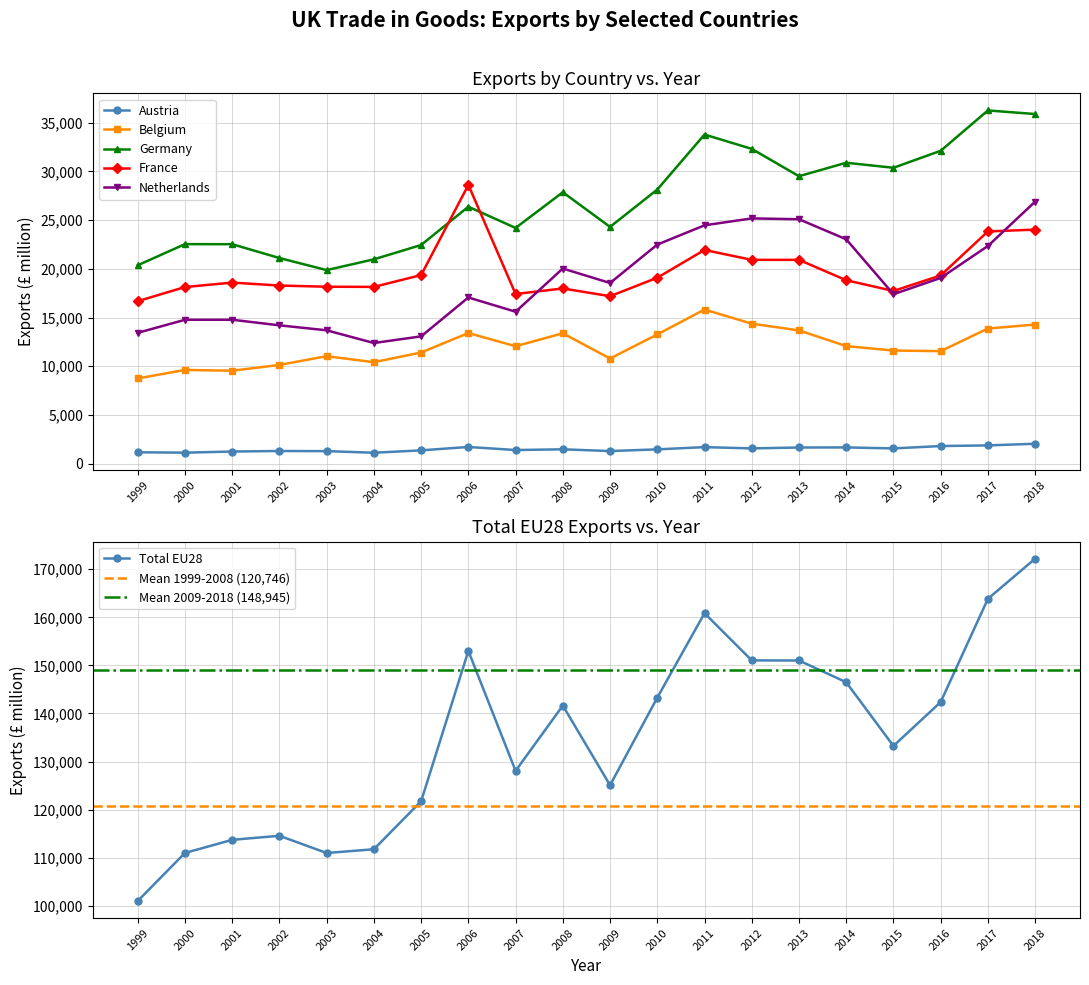

At which category is the sum across all series the highest?

2018